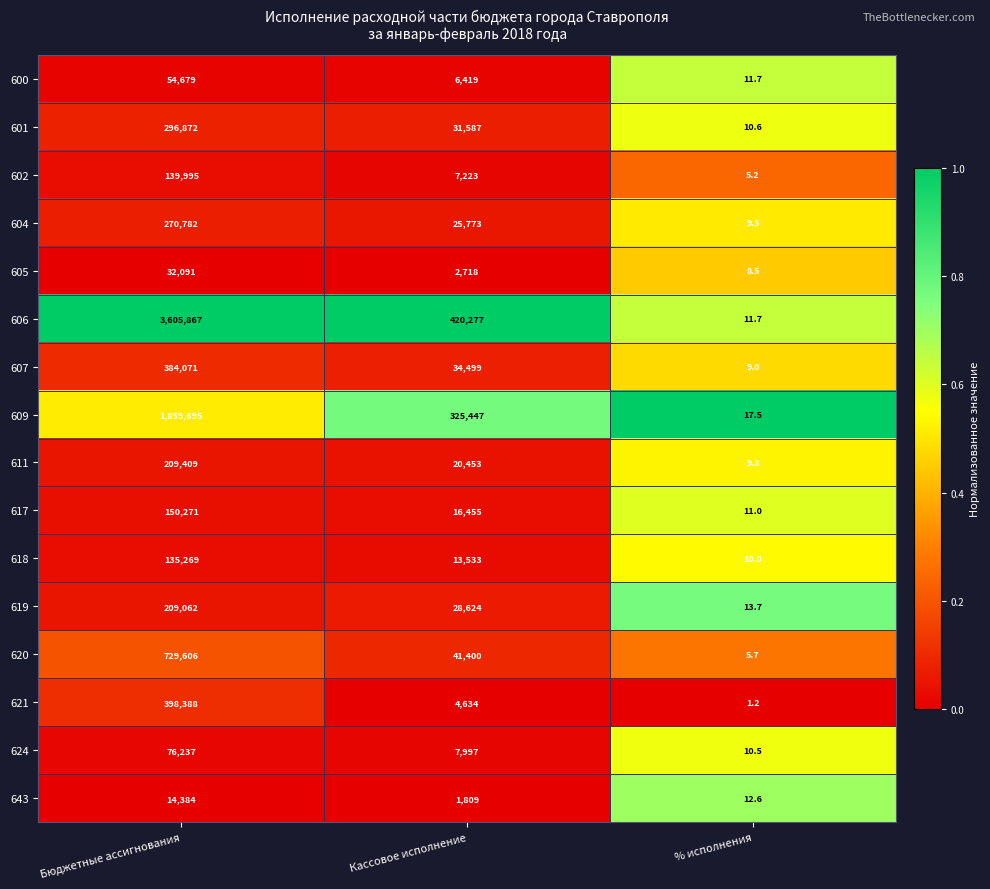

The value of 600 at Кассовое исполнение is 6419.0. True or false?

True